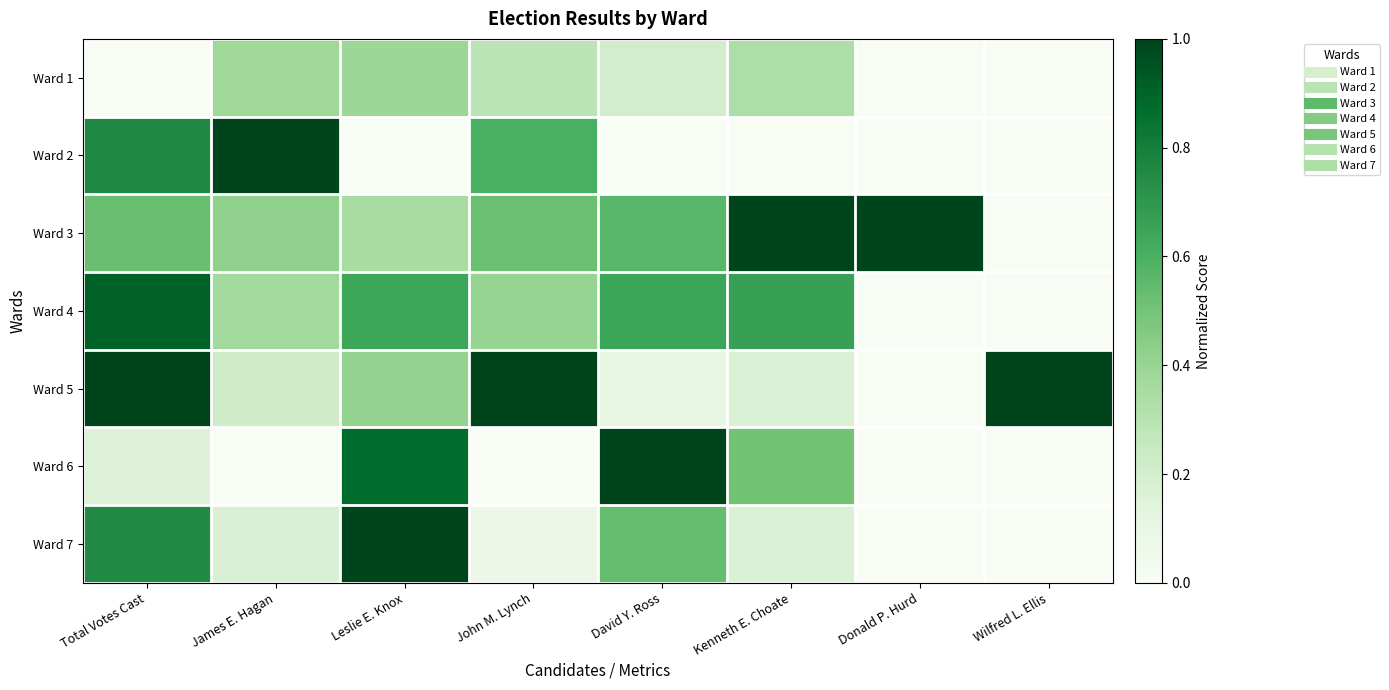

Reading left to right, list all the values displayed in this chart.

Ward 1: Total Votes Cast=0.0	James E. Hagan=0.4	Leslie E. Knox=0.4	John M. Lynch=0.3	David Y. Ross=0.2	Kenneth E. Choate=0.3	Donald P. Hurd=0.0	Wilfred L. Ellis=0.0
Ward 2: Total Votes Cast=0.8	James E. Hagan=1.0	Leslie E. Knox=0.0	John M. Lynch=0.6	David Y. Ross=0.0	Kenneth E. Choate=0.0	Donald P. Hurd=0.0	Wilfred L. Ellis=0.0
Ward 3: Total Votes Cast=0.5	James E. Hagan=0.4	Leslie E. Knox=0.4	John M. Lynch=0.5	David Y. Ross=0.6	Kenneth E. Choate=1.0	Donald P. Hurd=1.0	Wilfred L. Ellis=0.0
Ward 4: Total Votes Cast=0.9	James E. Hagan=0.4	Leslie E. Knox=0.6	John M. Lynch=0.4	David Y. Ross=0.6	Kenneth E. Choate=0.7	Donald P. Hurd=0.0	Wilfred L. Ellis=0.0
Ward 5: Total Votes Cast=1.0	James E. Hagan=0.2	Leslie E. Knox=0.4	John M. Lynch=1.0	David Y. Ross=0.1	Kenneth E. Choate=0.2	Donald P. Hurd=0.0	Wilfred L. Ellis=1.0
Ward 6: Total Votes Cast=0.2	James E. Hagan=0.0	Leslie E. Knox=0.9	John M. Lynch=0.0	David Y. Ross=1.0	Kenneth E. Choate=0.5	Donald P. Hurd=0.0	Wilfred L. Ellis=0.0
Ward 7: Total Votes Cast=0.8	James E. Hagan=0.2	Leslie E. Knox=1.0	John M. Lynch=0.1	David Y. Ross=0.5	Kenneth E. Choate=0.2	Donald P. Hurd=0.0	Wilfred L. Ellis=0.0